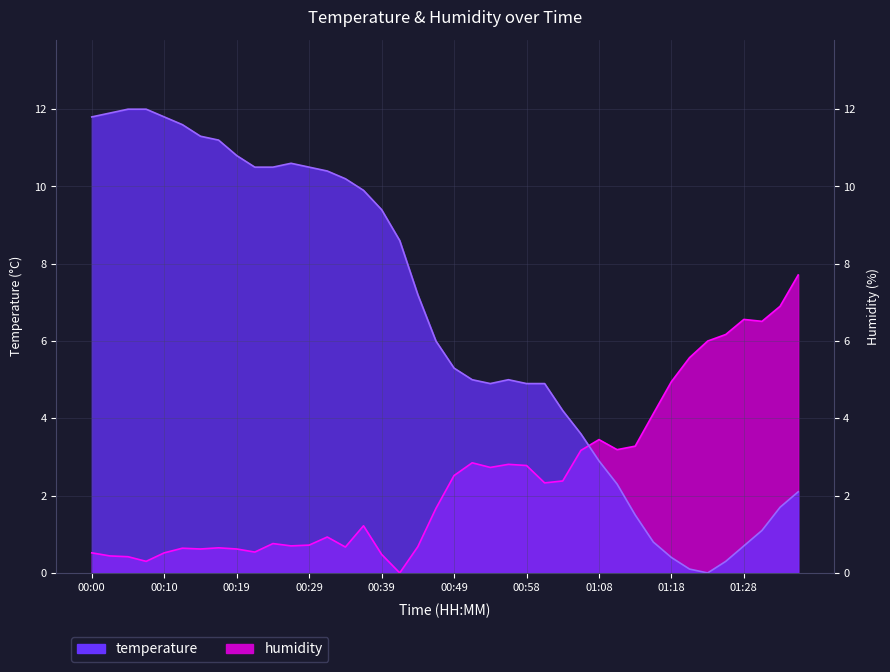

Is it true that humidity equals 0.5 at 00:39?

True